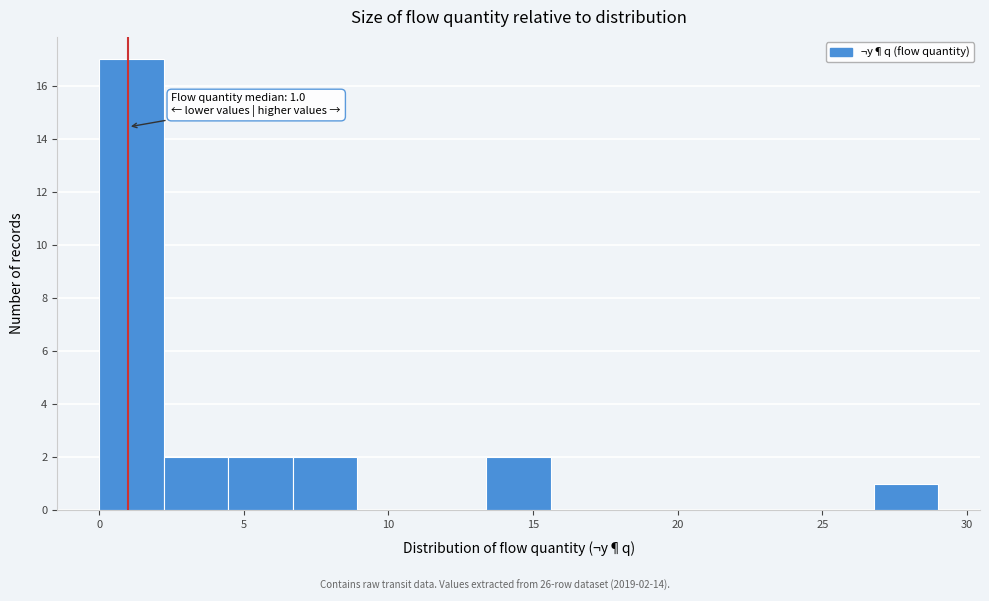

Over which range of the x-axis is the bar tallest?

0.0 to 2.0